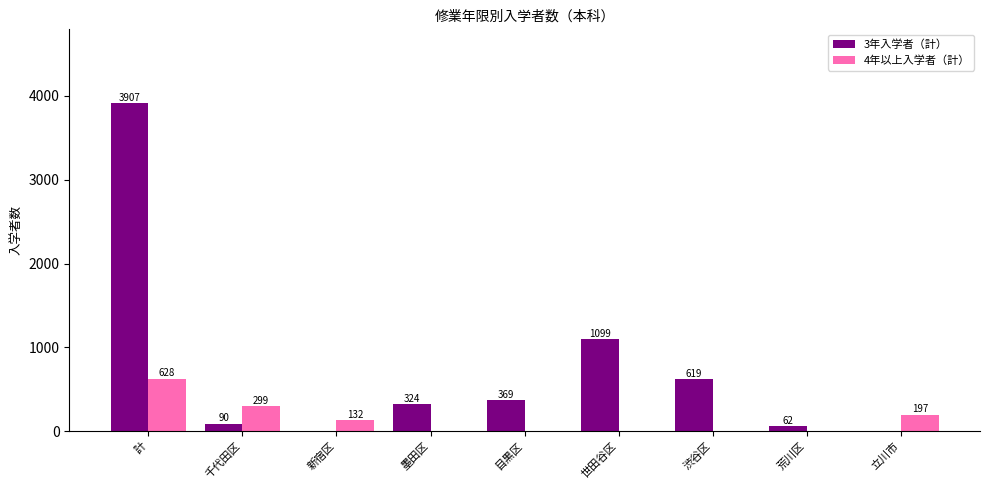

What is the sum of all 3年入学者（計） values?

6470